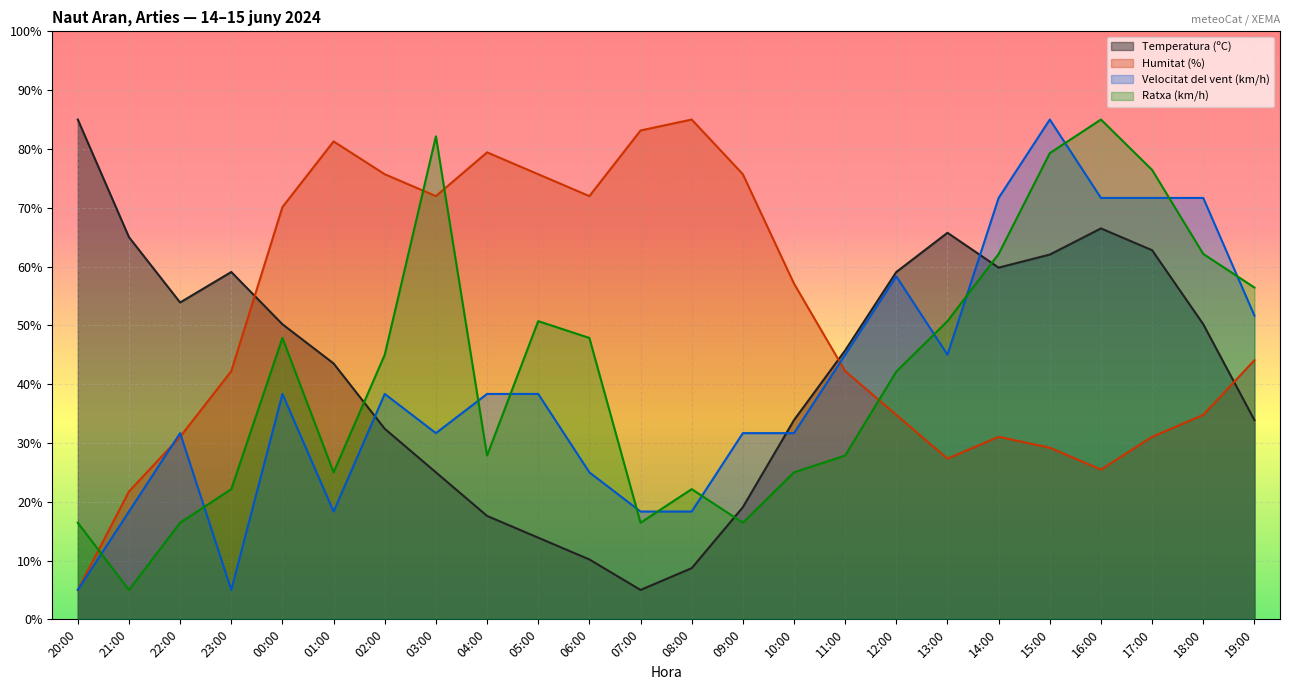

True or false: Temperatura (ºC) has more than 1 interior local peaks.

True